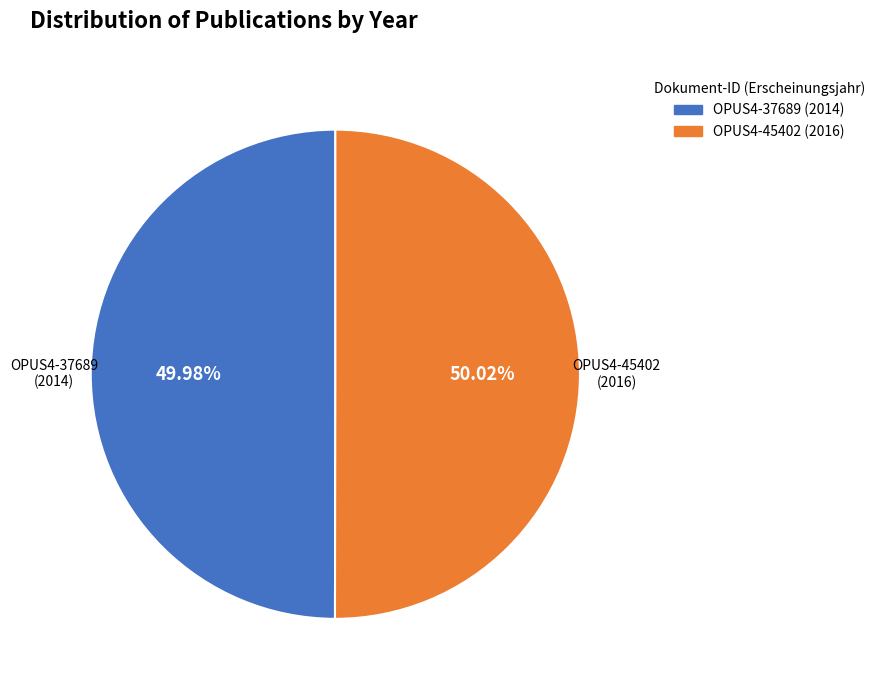

True or false: OPUS4-45402 accounts for 43% of the total.

False